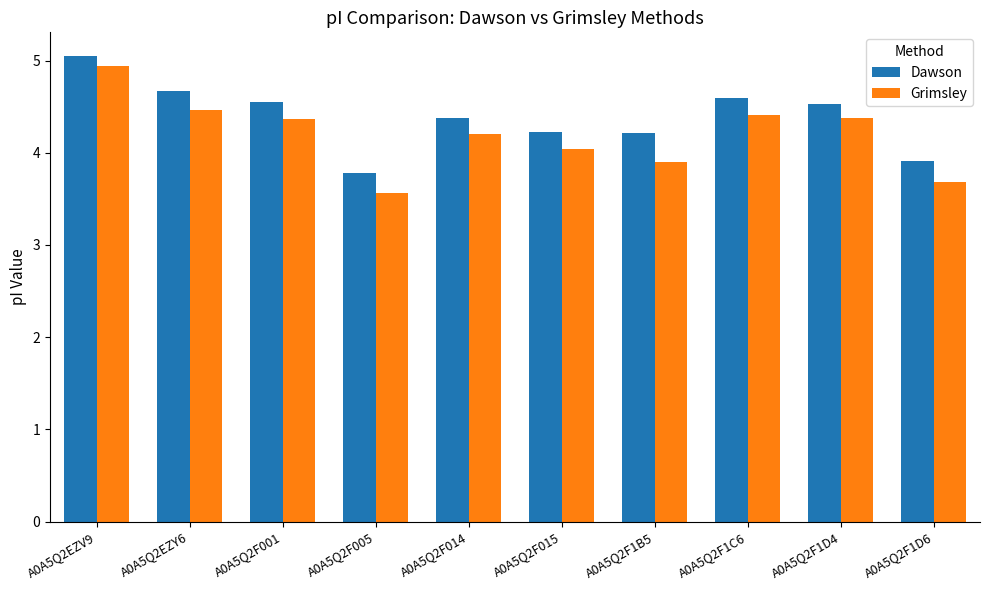

What are all the series names shown in the legend?

Dawson, Grimsley